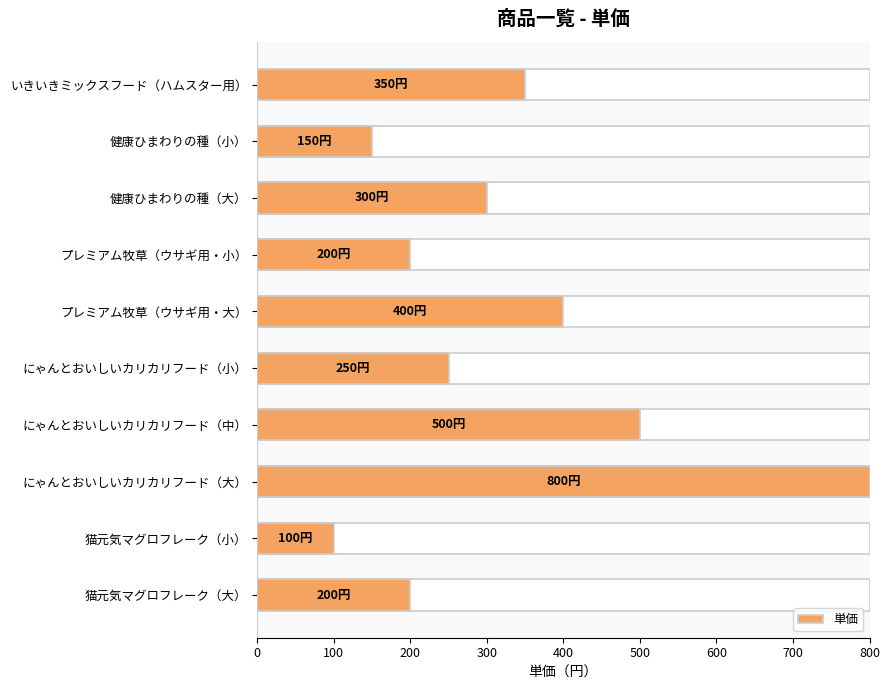

Are the bars grouped side by side (vs. stacked)?

No